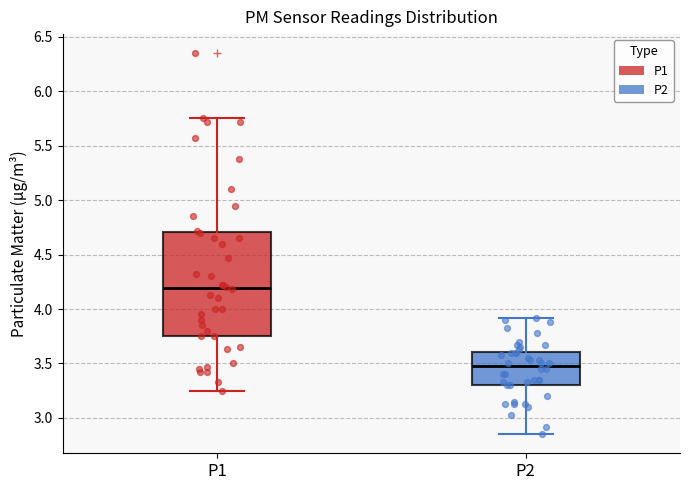

Reading left to right, read every box against the y-axis: the position of its median line, the range the box covers, and the ends of its whiskers. The values are not printed on the chart, so give them approximately, as read against the axis.

P1: median 4.20, box 3.75 to 4.70, whiskers 3.25 to 5.75
P2: median 3.50, box 3.30 to 3.60, whiskers 2.85 to 3.90